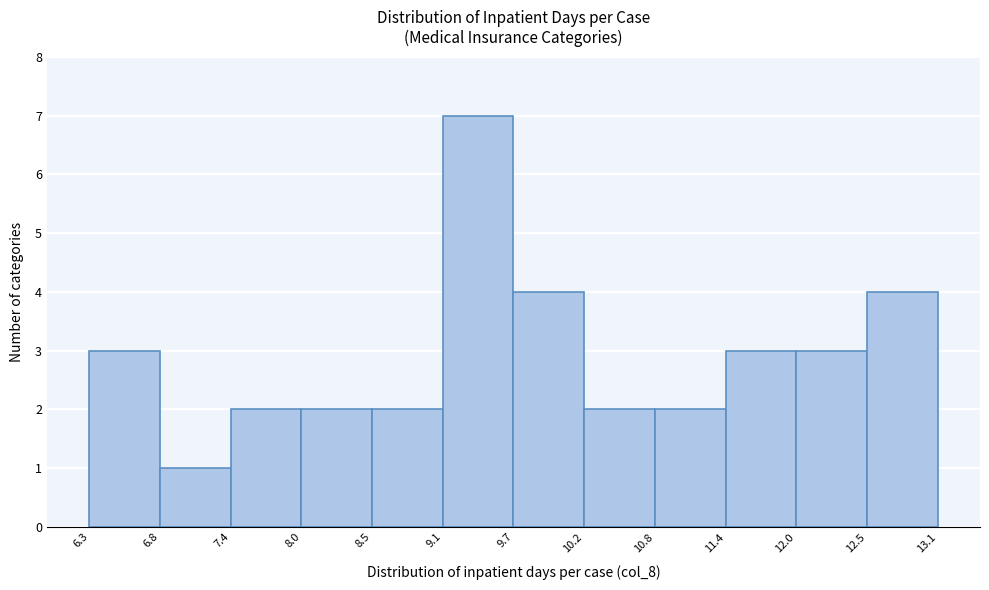

Reading left to right, transcribe this chart: for each bar, give the range it covers on the x-axis and its height. The values are not printed on the chart, so give them approximately, as read against the axis.

6.3 to 6.8: 3
6.8 to 7.4: 1
7.4 to 8.0: 2
8.0 to 8.5: 2
8.5 to 9.1: 2
9.1 to 9.7: 7
9.7 to 10.2: 4
10.2 to 10.8: 2
10.8 to 11.4: 2
11.4 to 12.0: 3
12.0 to 12.5: 3
12.5 to 13.1: 4